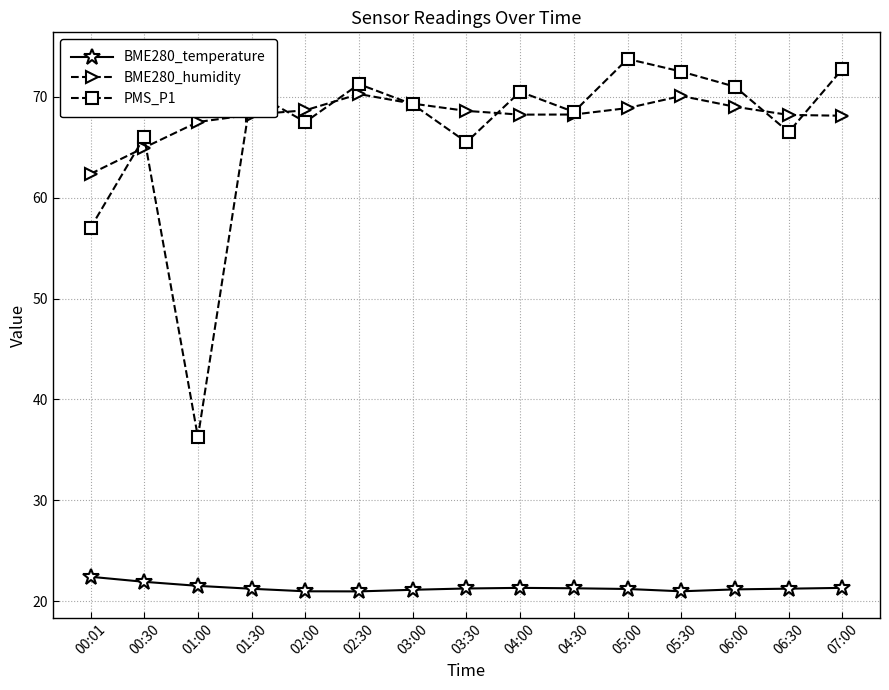

The BME280_temperature series shows 33.8 at 00:30. True or false?

False